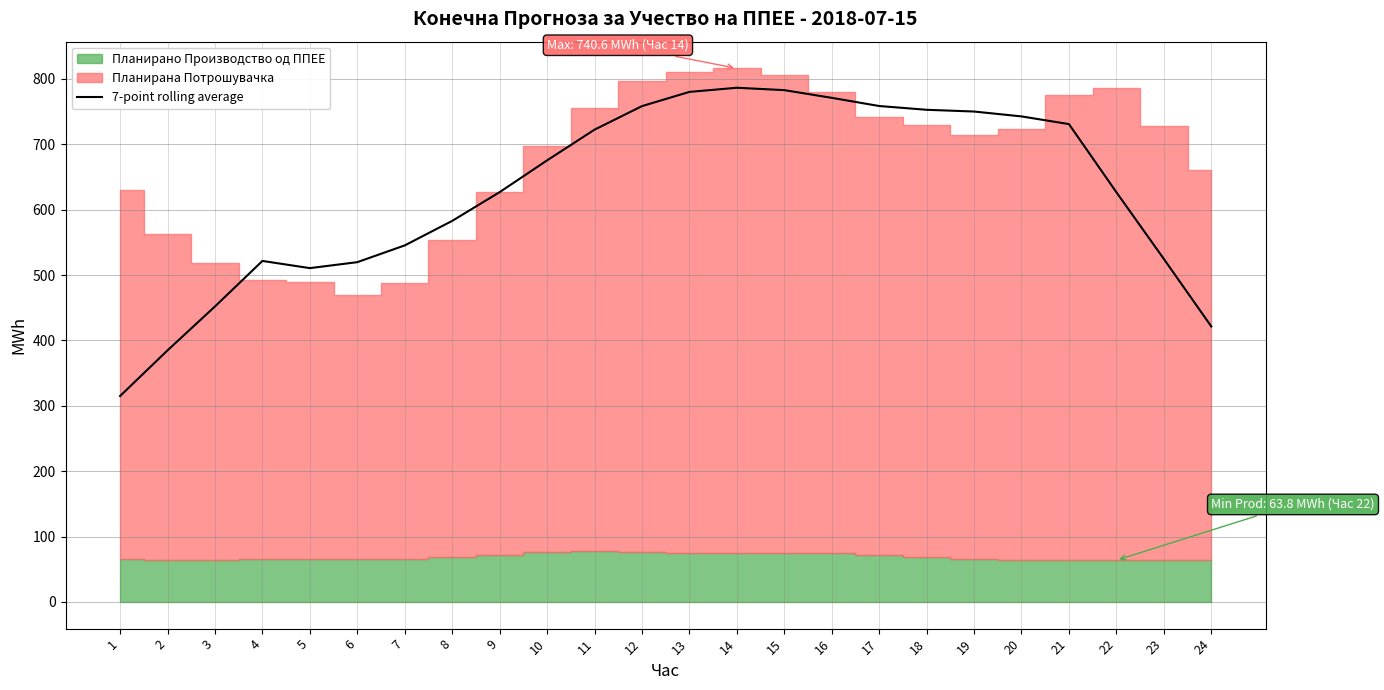

At which category does the data reach its first local valley?

5